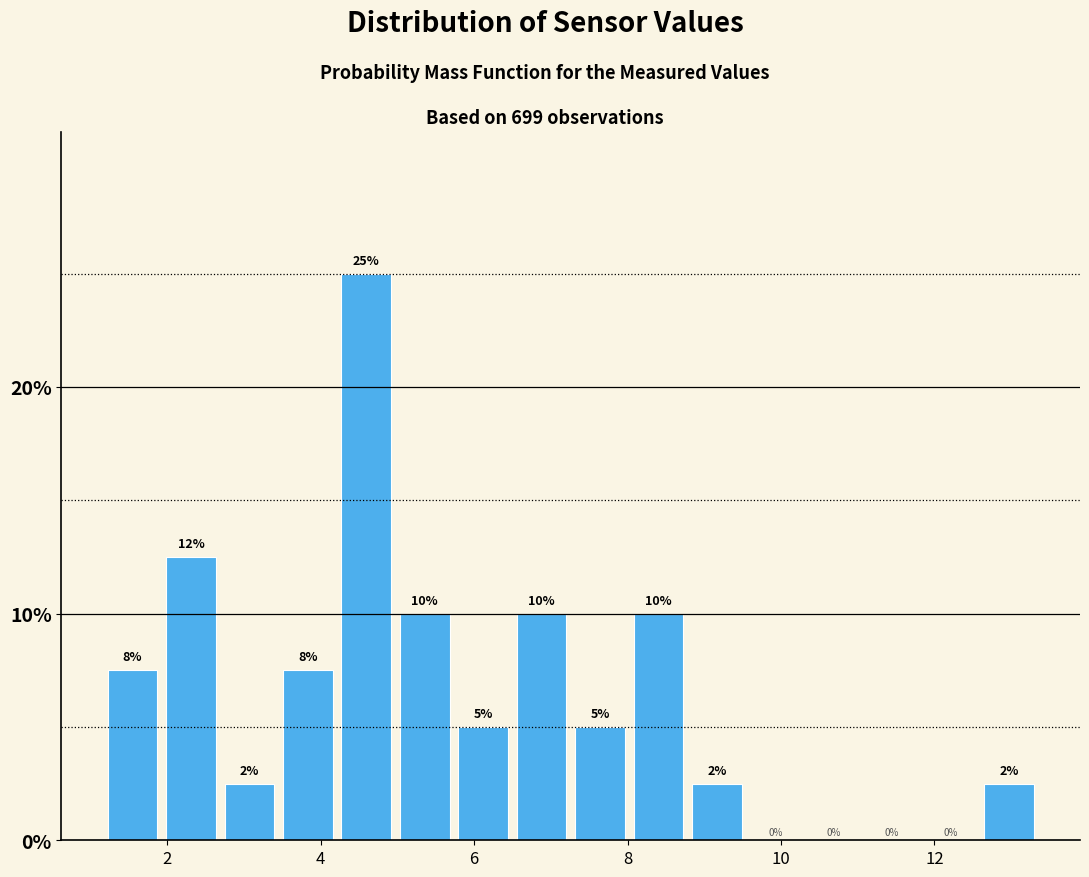

Read against the x-axis, roughly where is the centre of the tallest bar?

4.6